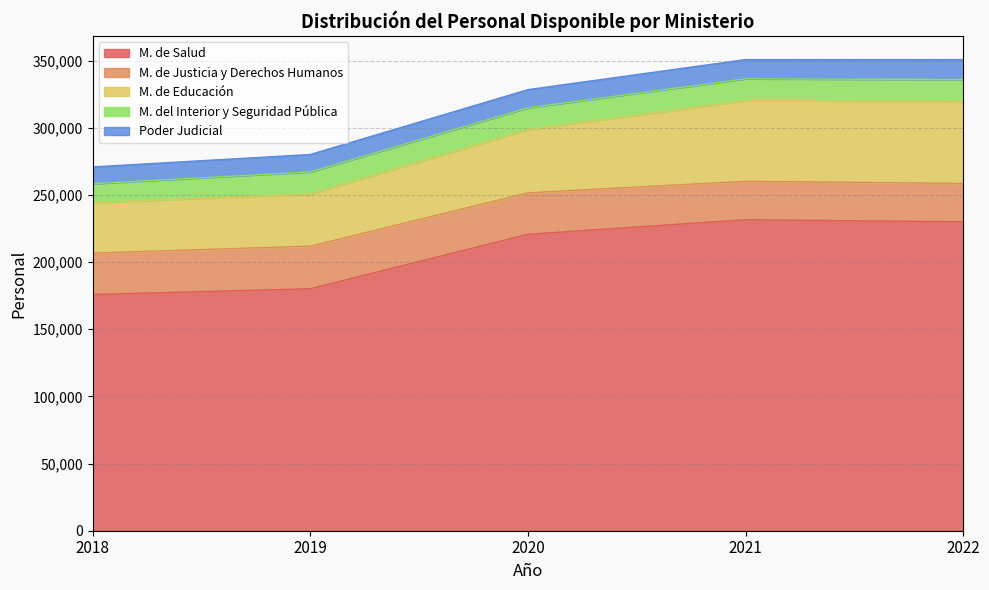

Between 2019 and 2020, which series saw the biggest shift?

M. de Salud